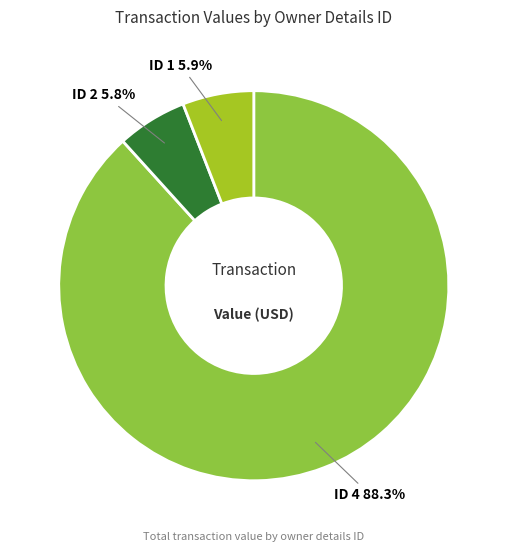

Which category accounts for the majority?

ID 4